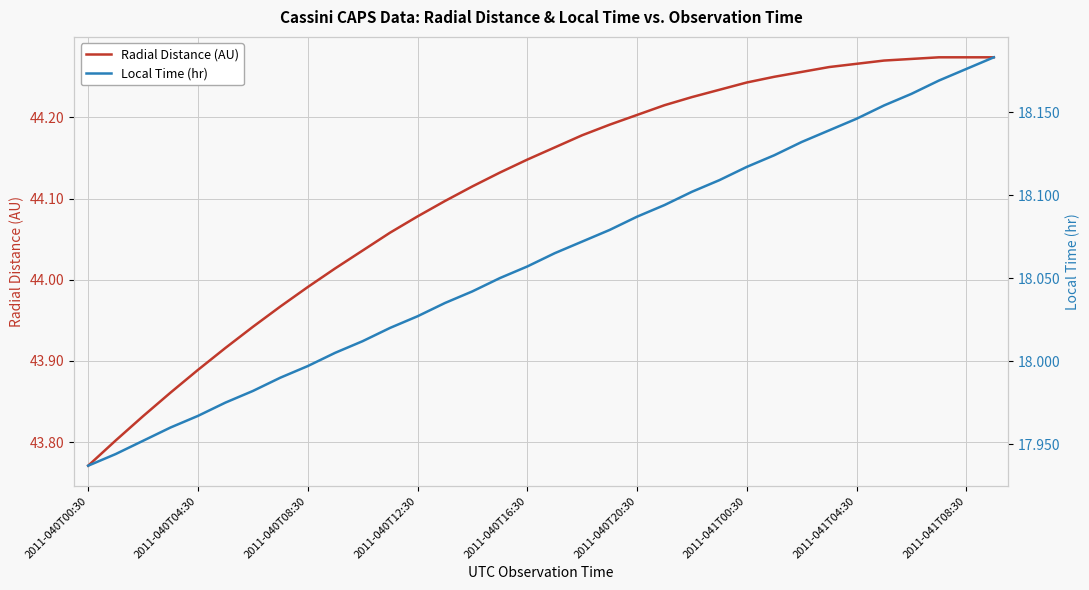

How many categories are shown in the chart?

34